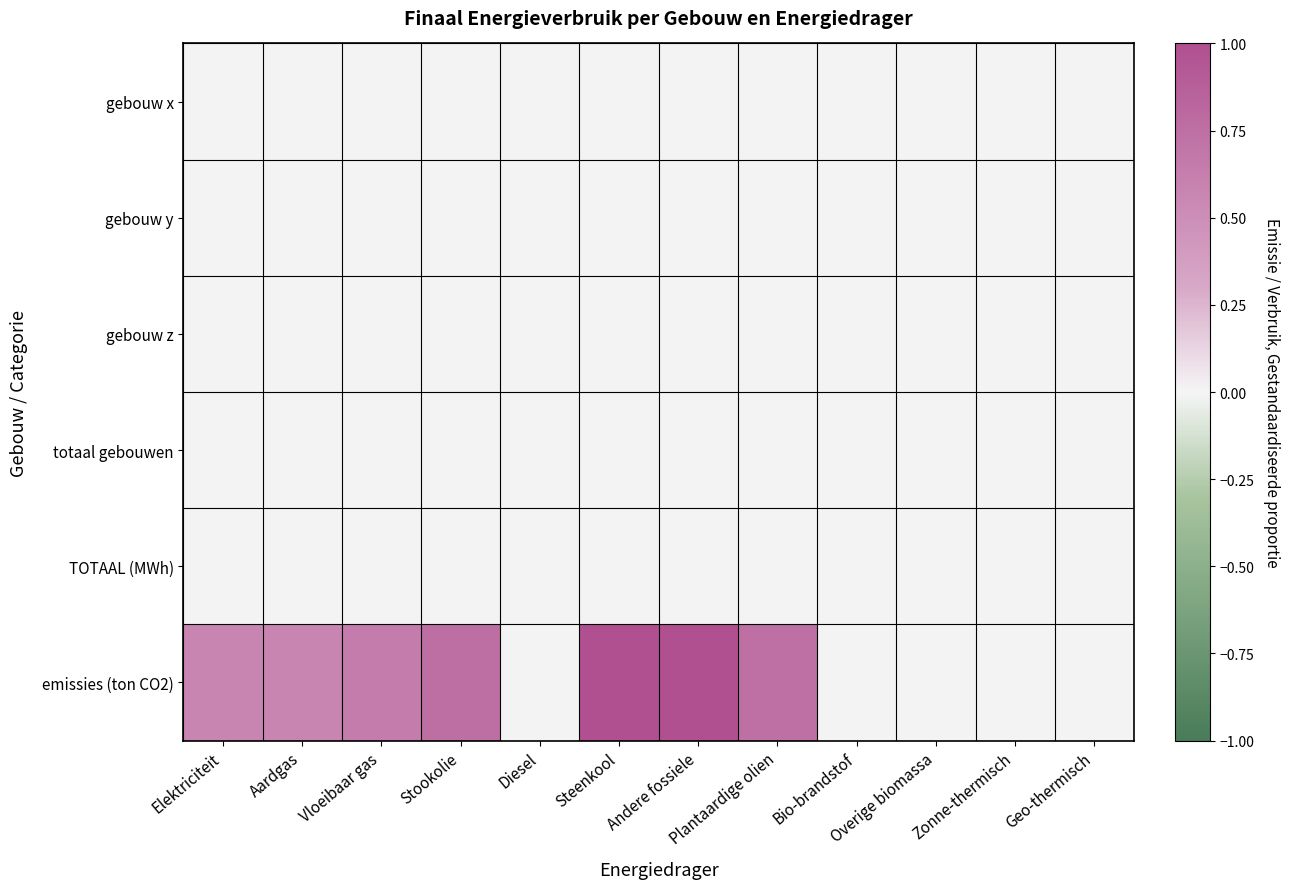

Count the number of categories in the chart.

12